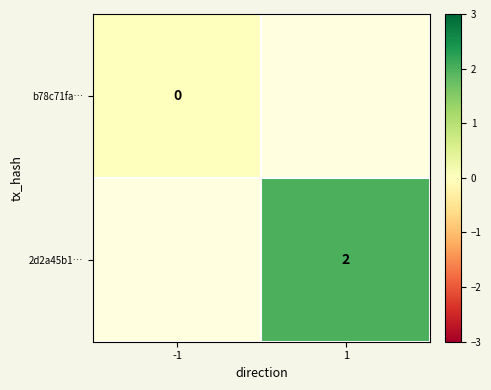

At which label is b78c71fa… closest to 0?

-1